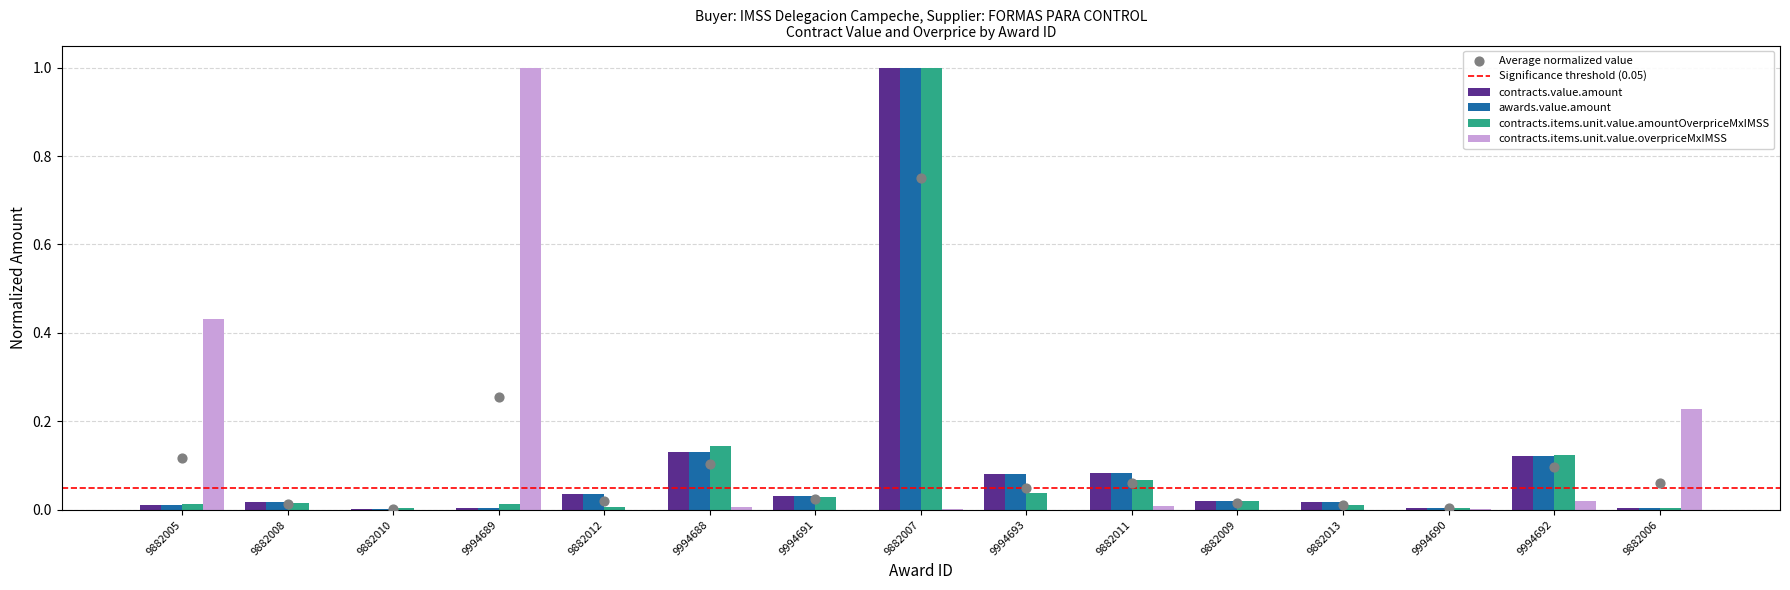

Is the value of awards.value.amount at 9882008 greater than the value of contracts.items.unit.value.overpriceMxIMSS at 9882011?

Yes